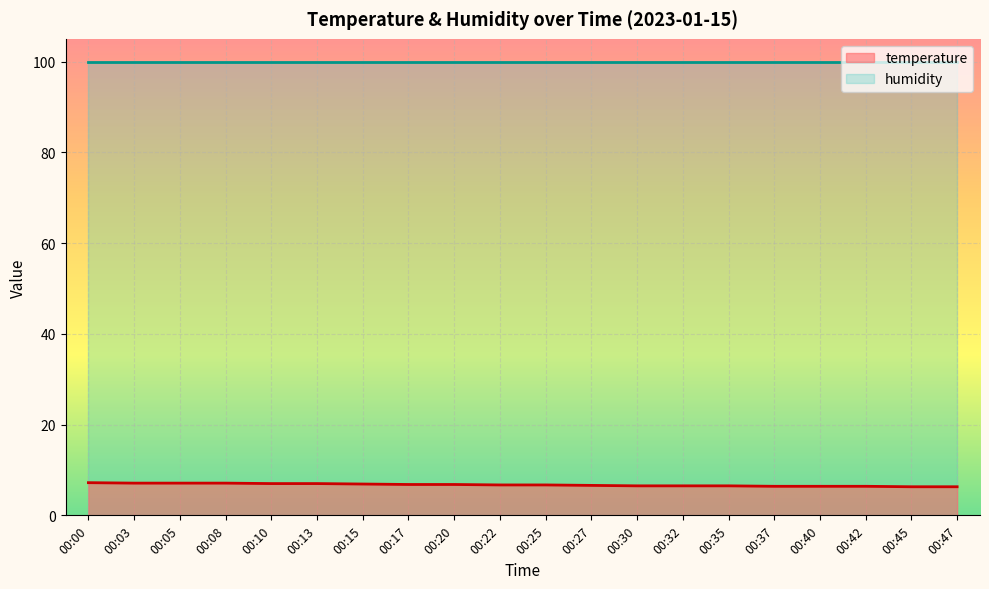

What is the value of the 8th point from the left?

6.8